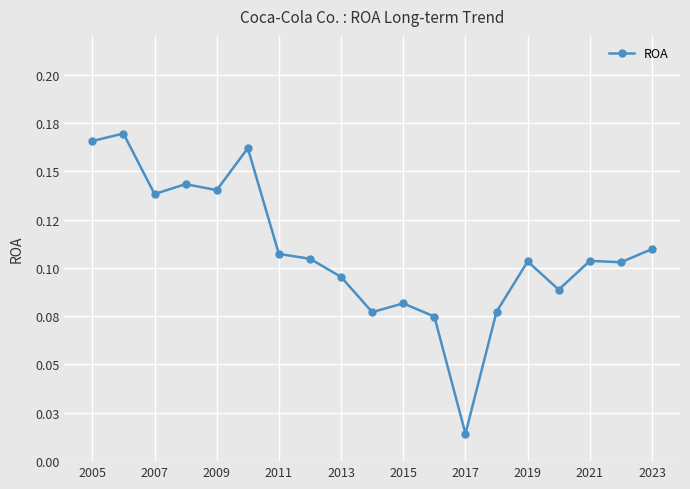

What is the sum of all values?

2.1